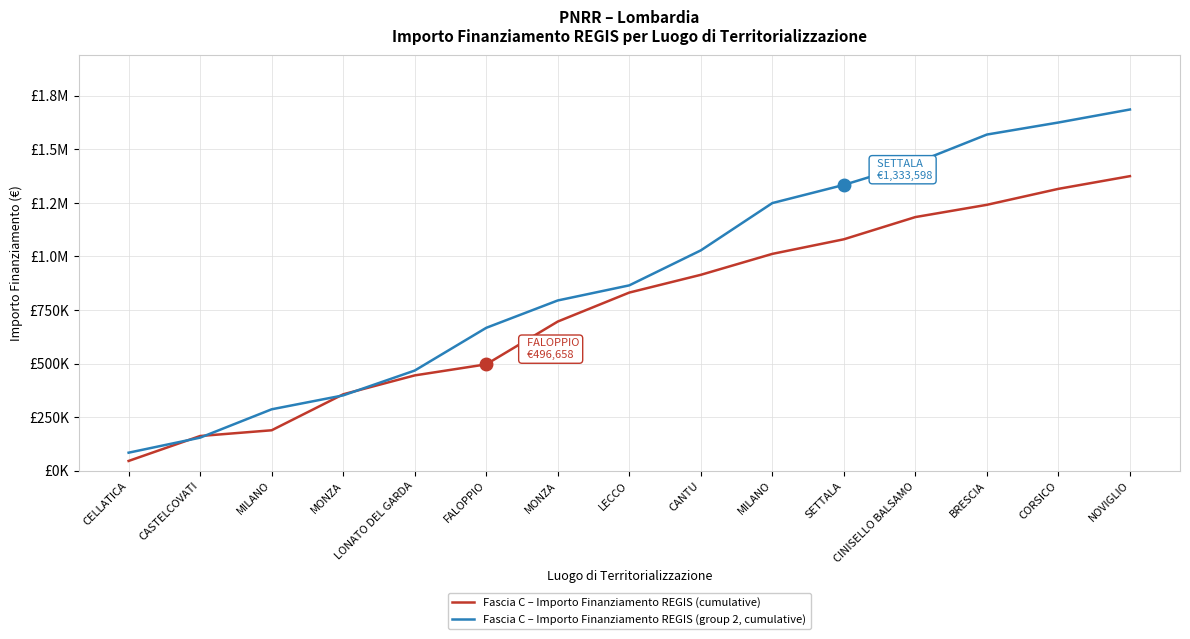

The Fascia C – Importo Finanziamento REGIS (group 2, cumulative) series shows 2057045.7 at MILANO. True or false?

False